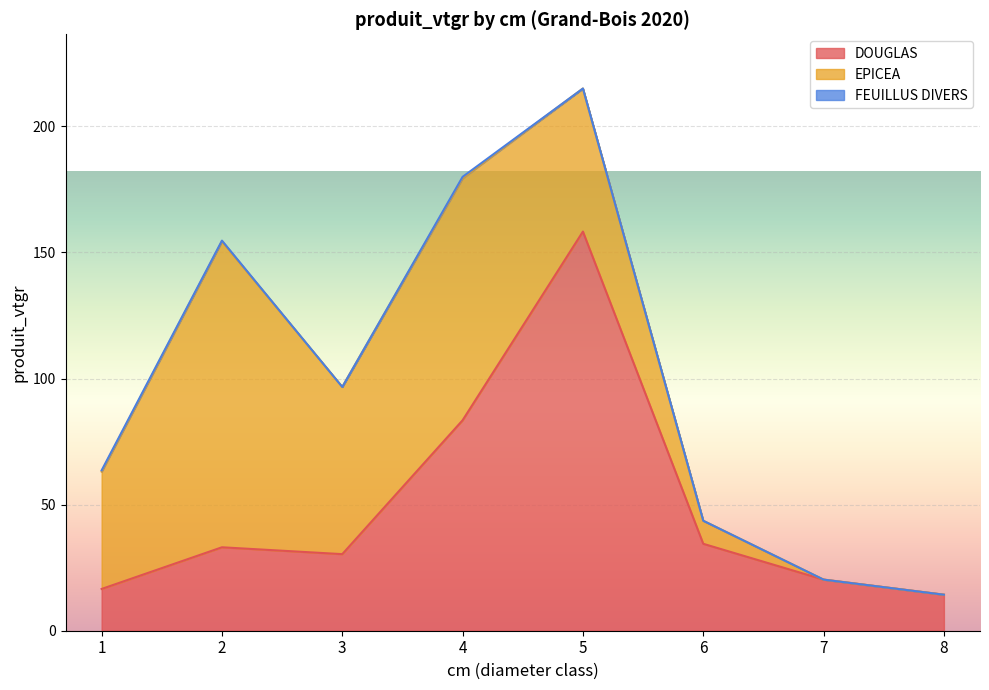

Is it true that FEUILLUS DIVERS equals -0.2 at 5?

False